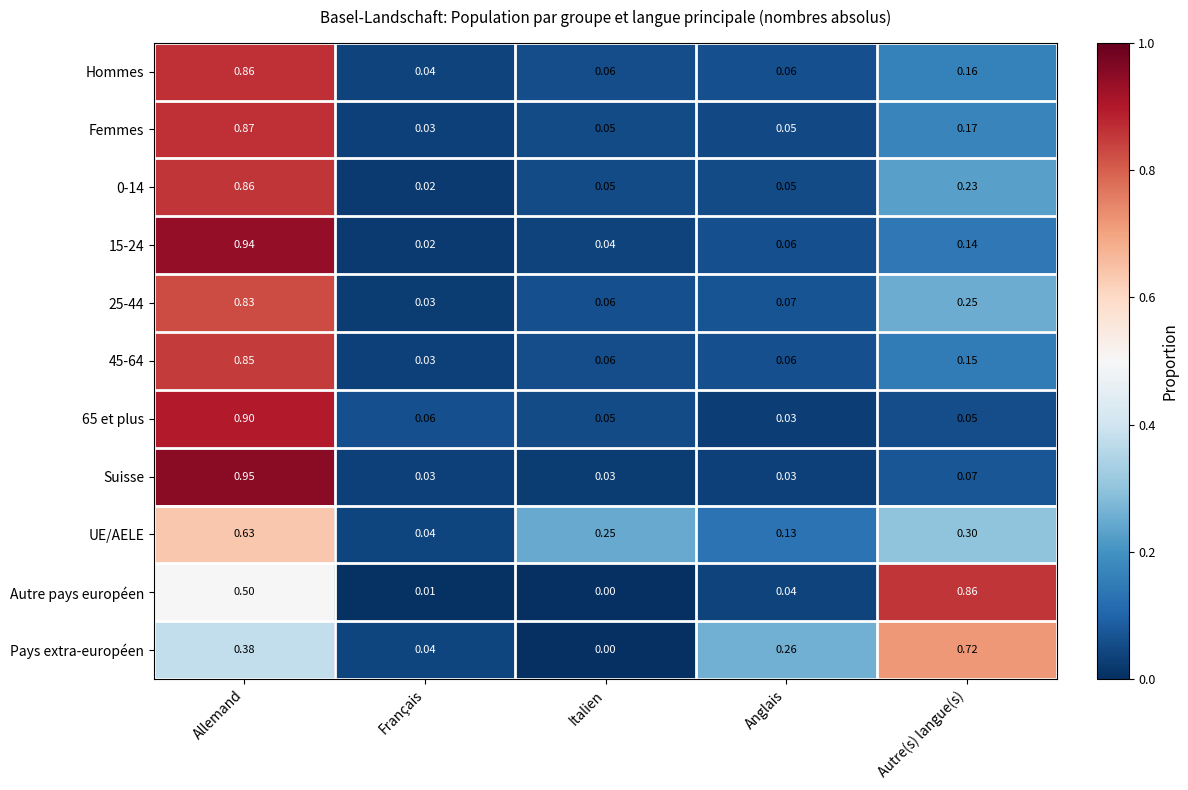

At which category is the sum across all series the highest?

Allemand